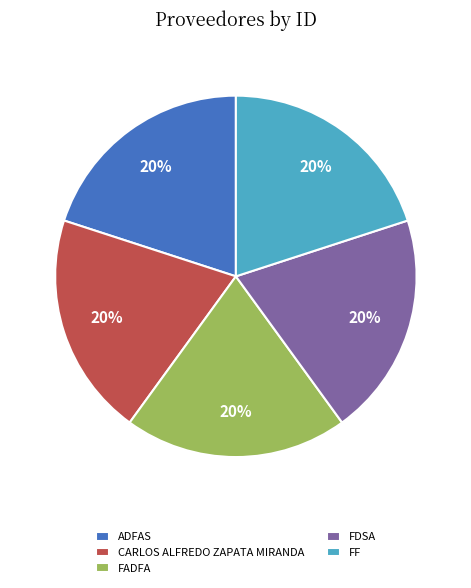

Combined, do FDSA and FF account for over 50%?

No